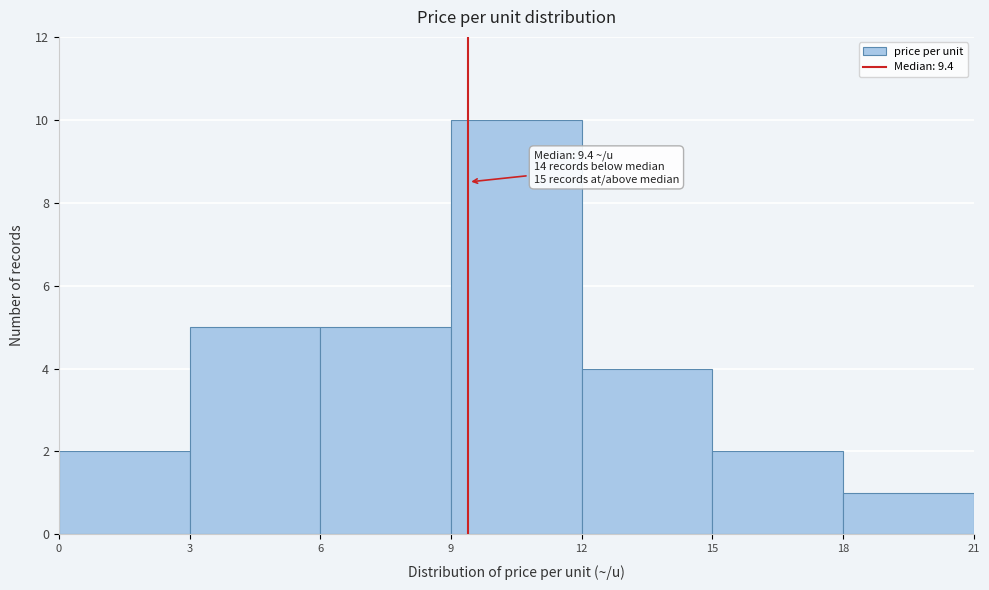

Over which range of the x-axis is the bar tallest?

9 to 12